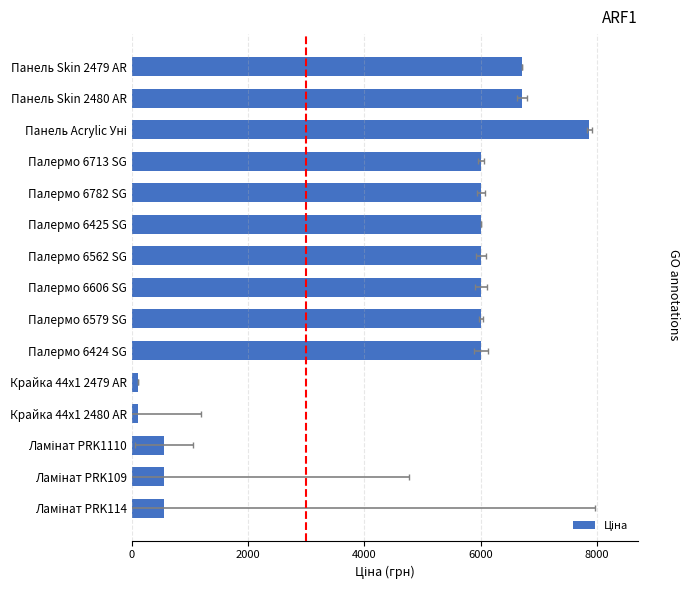

True or false: the data shows 6008.1 at Палермо 6606 SG.

True